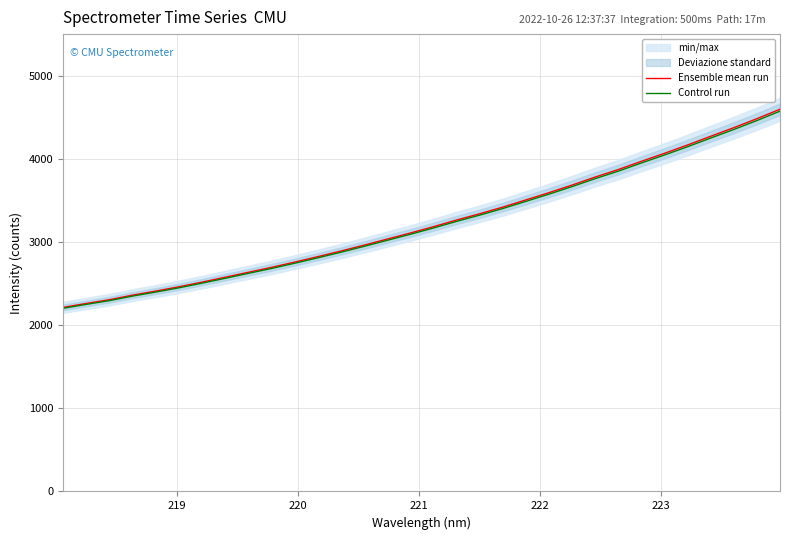

True or false: Ensemble mean run and Control run intersect in this chart.

False